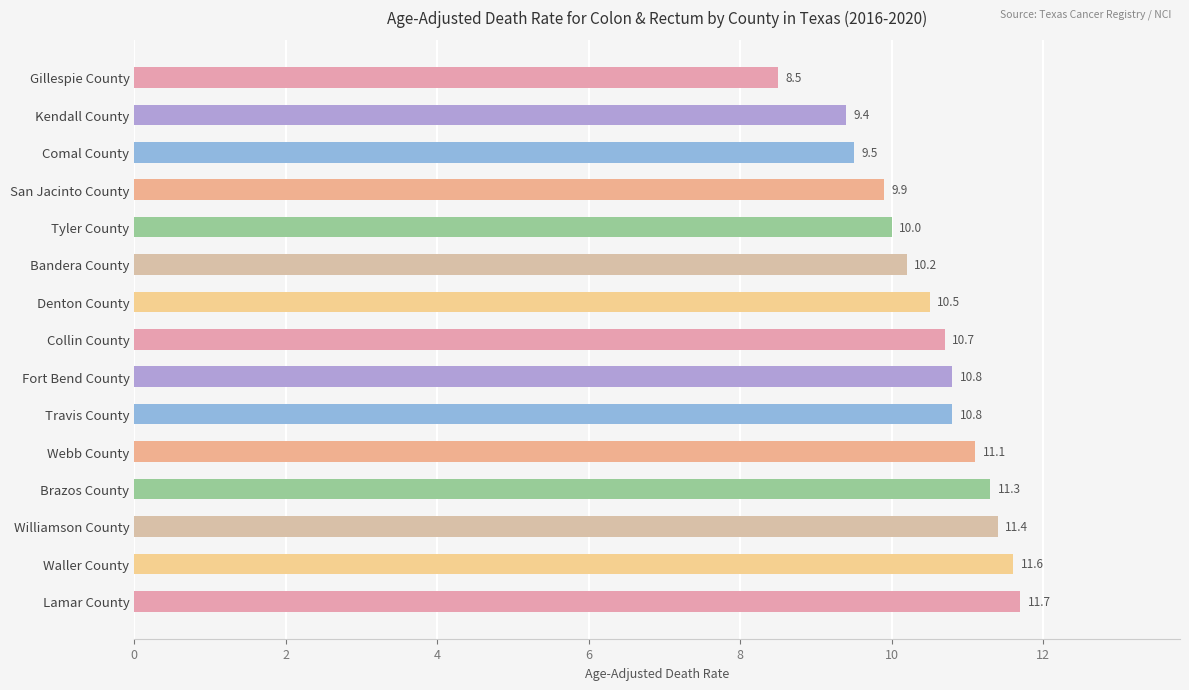

Is it true that the value at Waller County is 2.7?

False